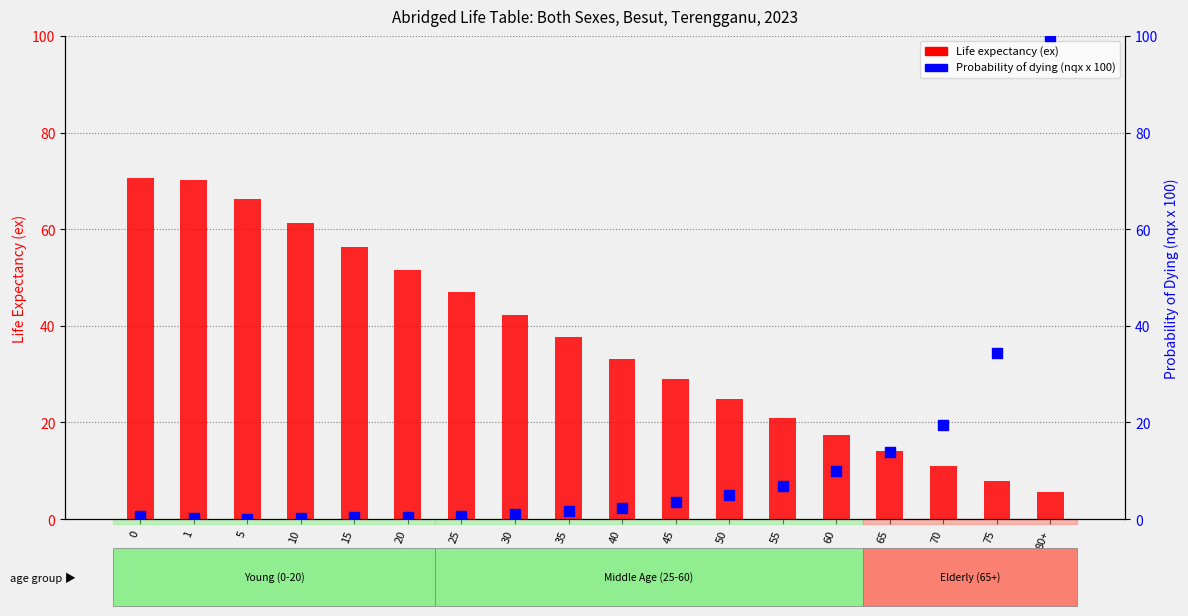

What is the total value across all series at 70?

30.4